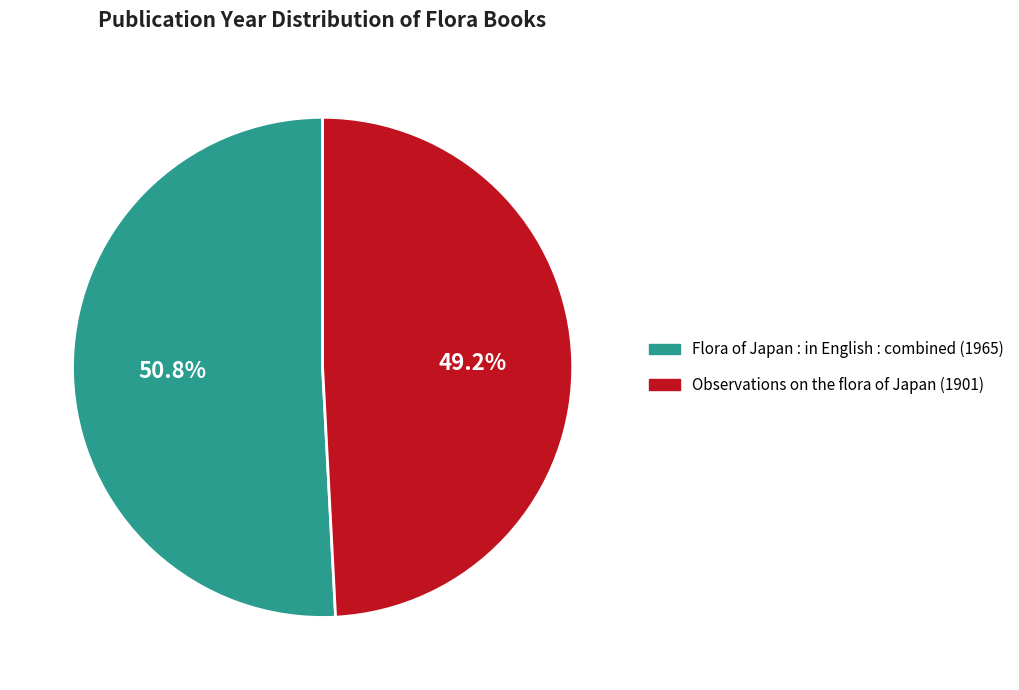

How many segments does this pie chart have?

2